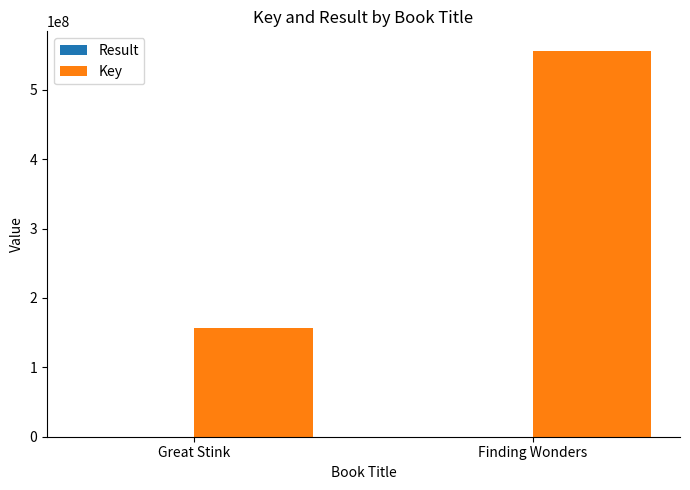

What is the sum of all Key values?

712735813